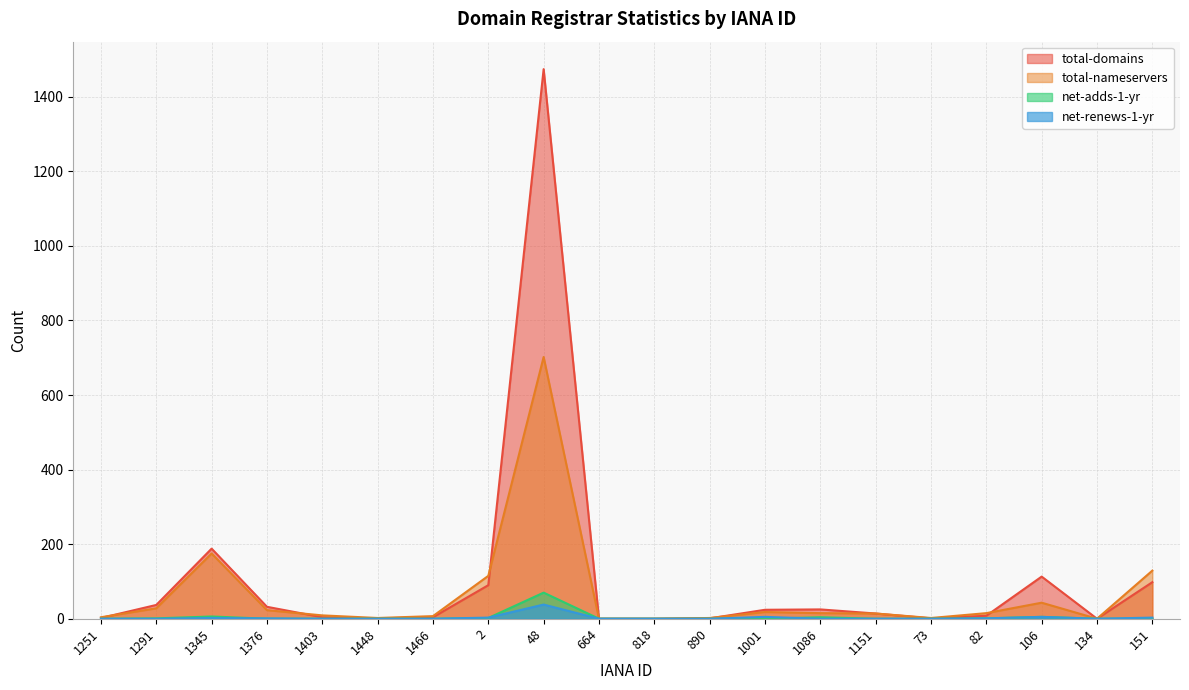

Which series has the largest total across all categories?

total-domains